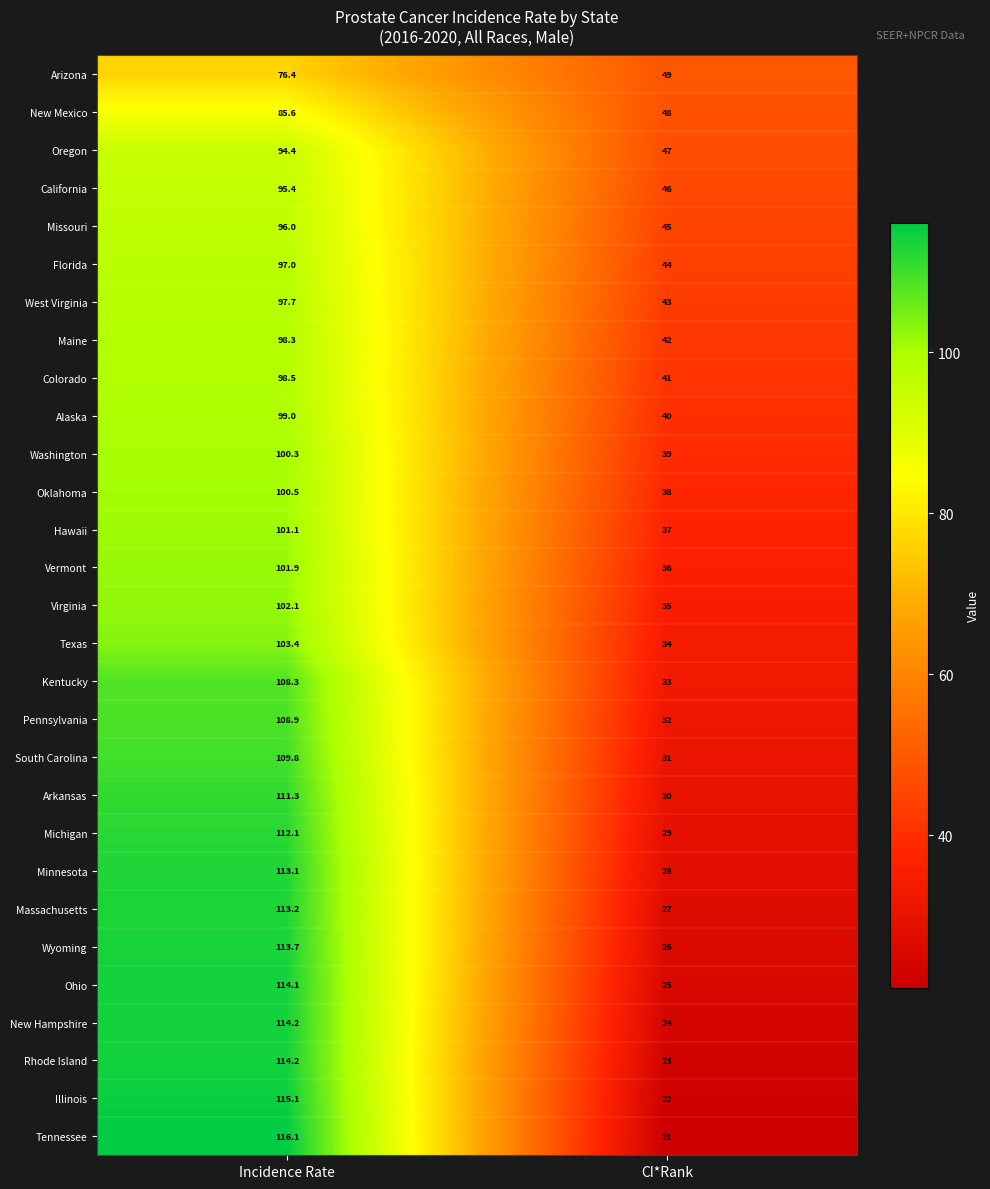

What is the lowest value of the Texas series?

34.0